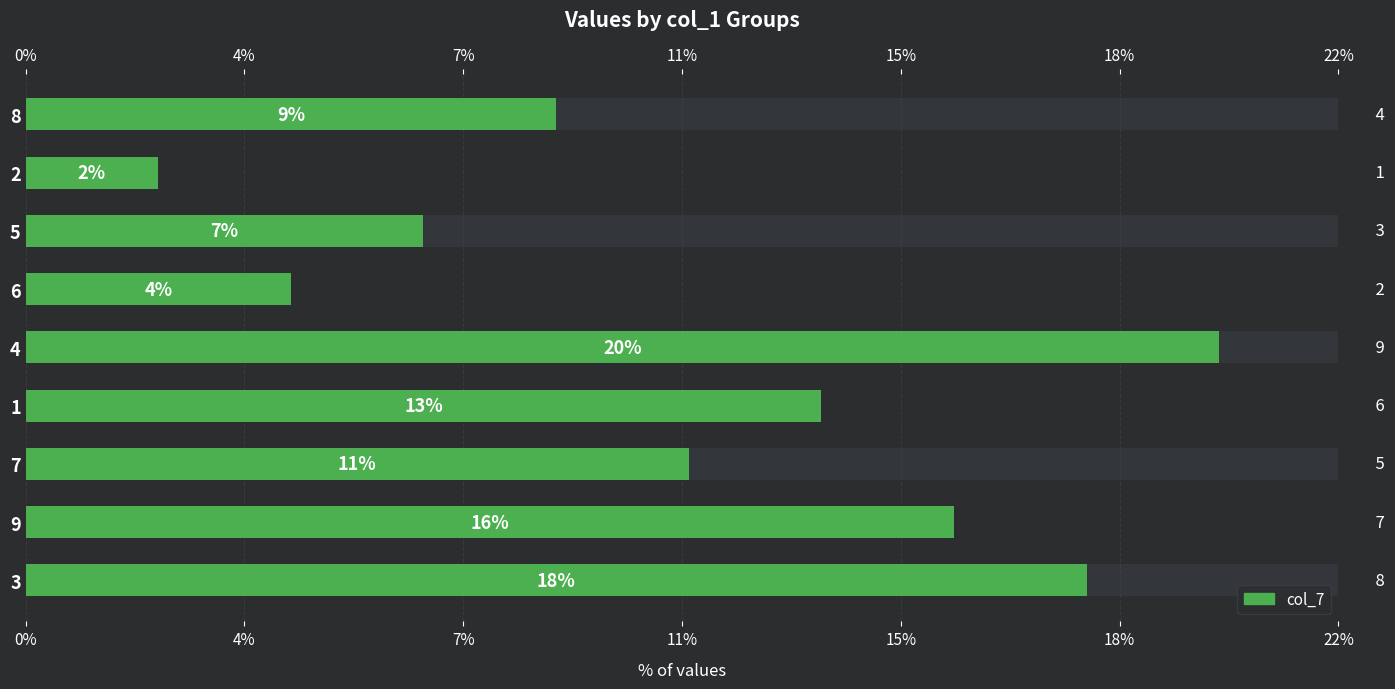

What is the value of the 7th bar from the left?

11.1